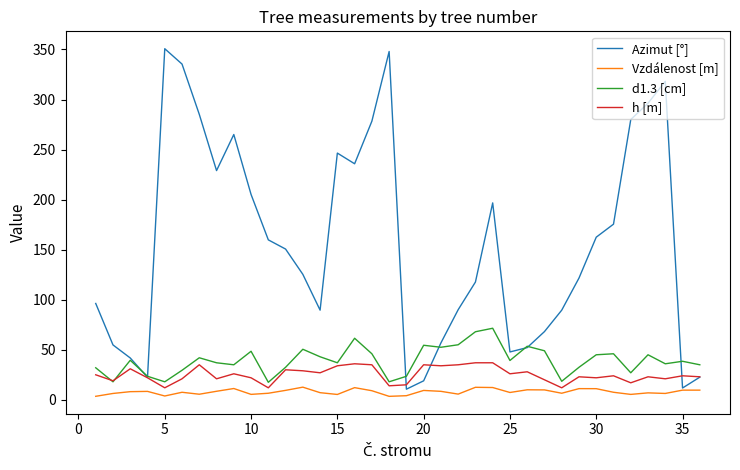

True or false: Azimut [°] and h [m] cross at least once.

True